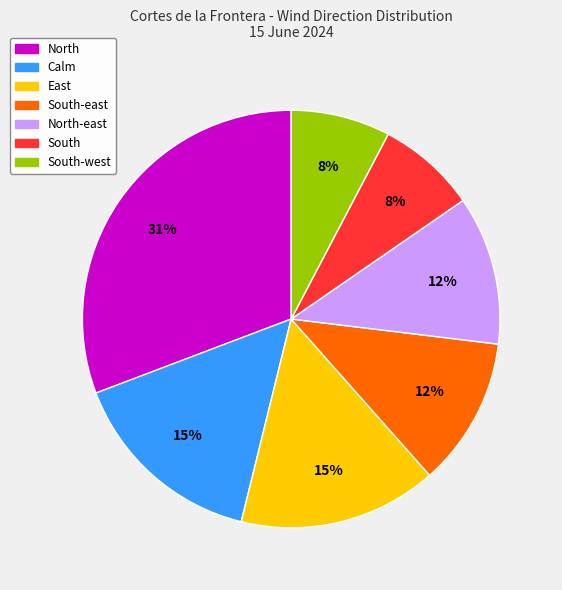

Does any single category account for the majority?

No